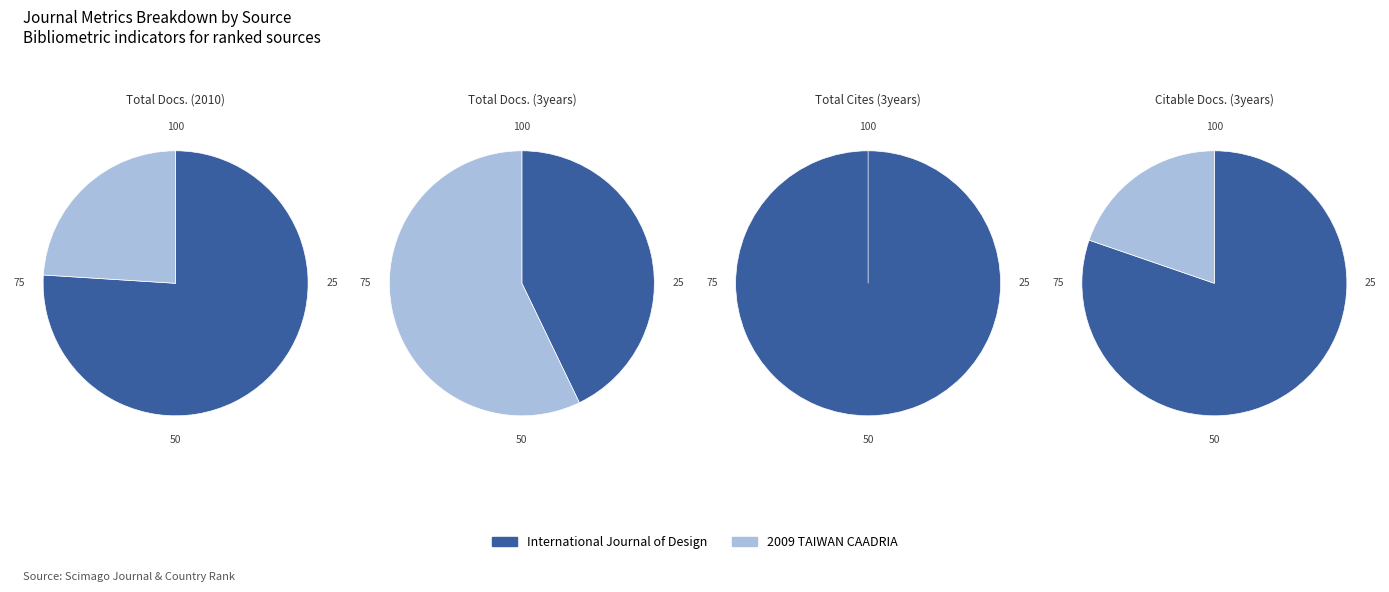

To the nearest percent, what is the combined percentage of International Journal of Design and 2009 TAIWAN CAADRIA?

100%